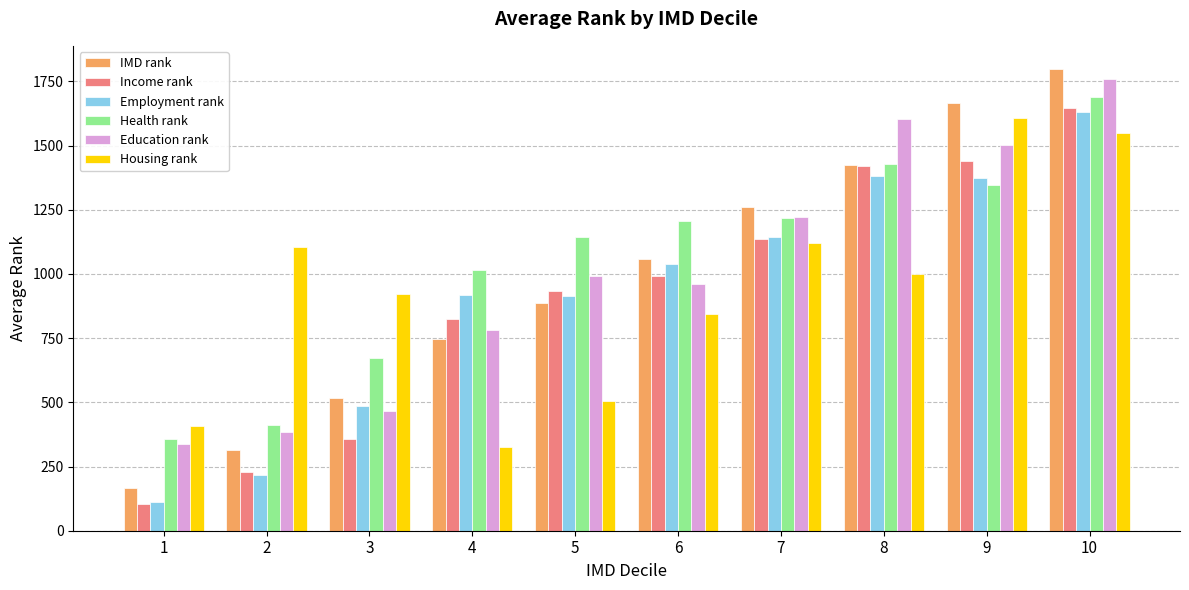

Count the number of categories in the chart.

10